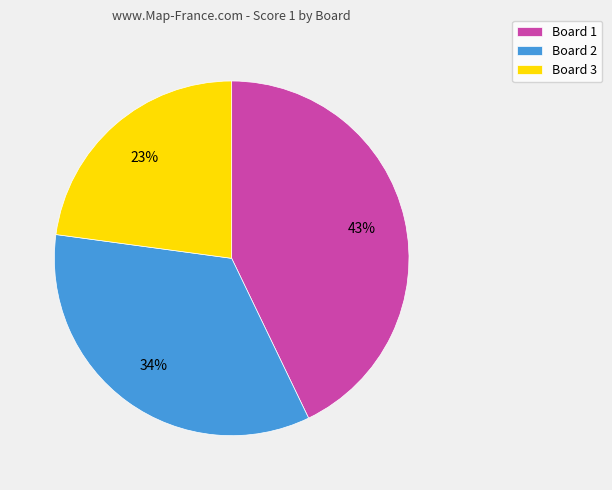

How many slices are in this pie chart?

3